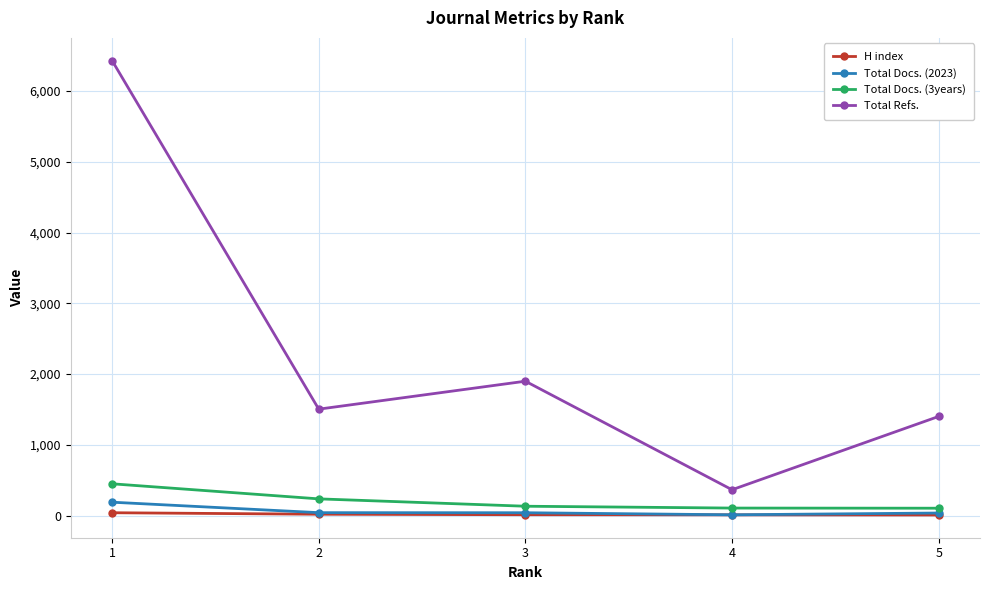

Is the value of Total Docs. (3years) at 4 greater than the value of Total Refs. at 1?

No